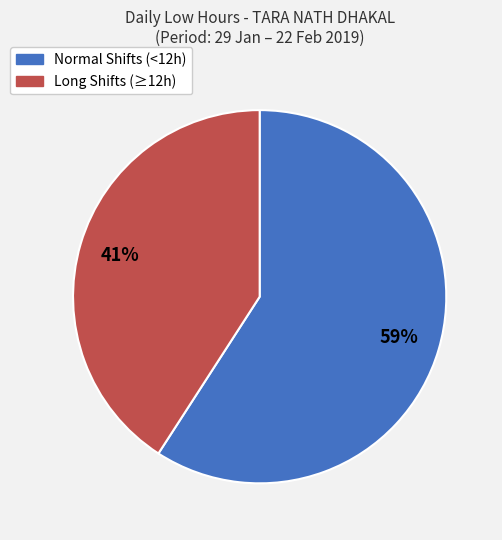

The Long Shifts (≥12h) slice represents 26% of the pie. True or false?

False